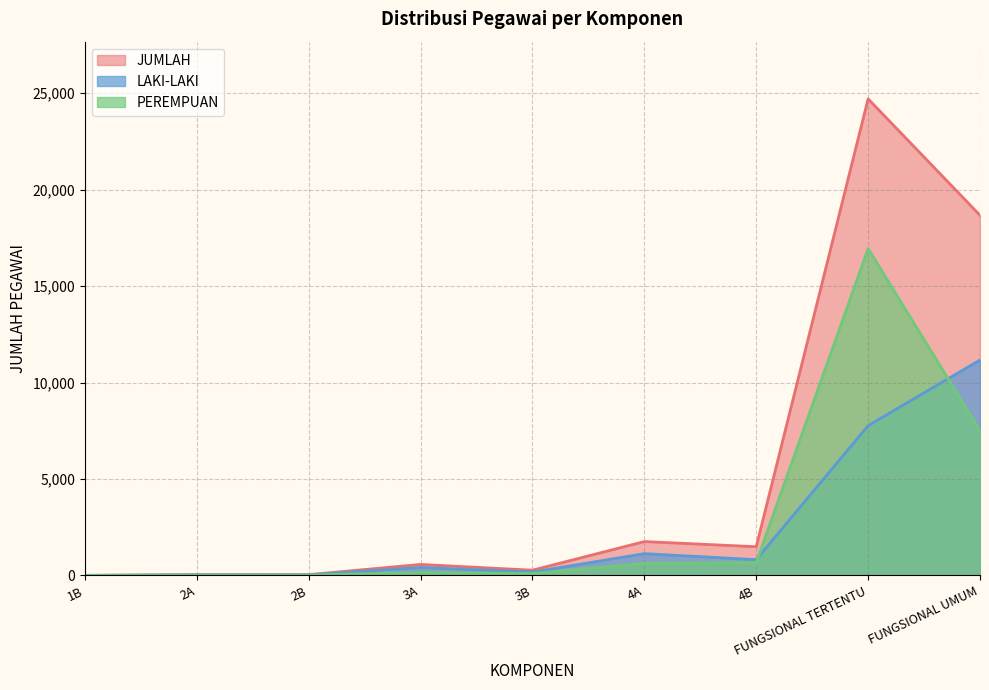

List the labels in order of LAKI-LAKI value, largest first.

FUNGSIONAL UMUM, FUNGSIONAL TERTENTU, 4A, 4B, 3A, 3B, 2A, 2B, 1B